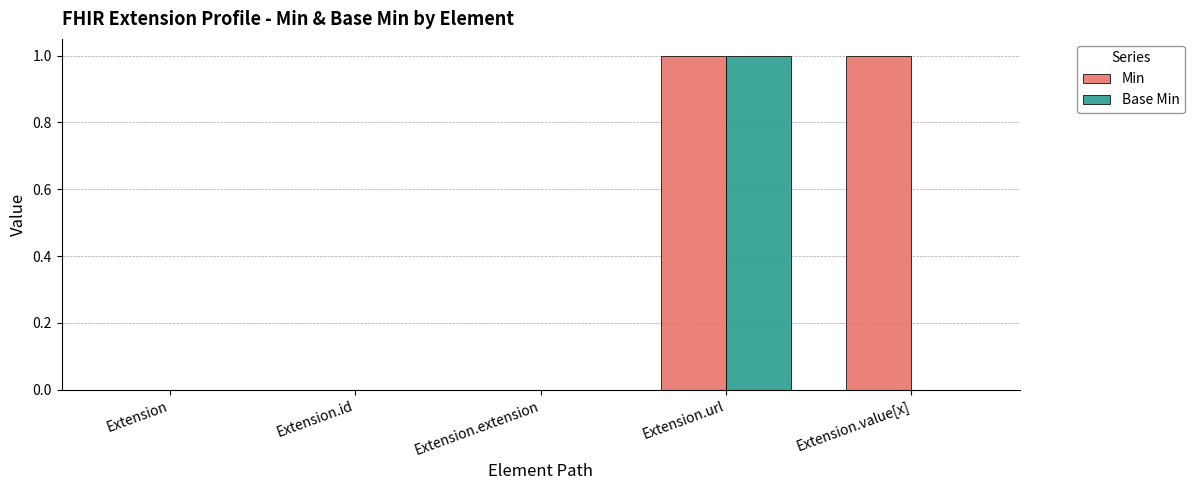

How many Min values are between 0 and 1?

5